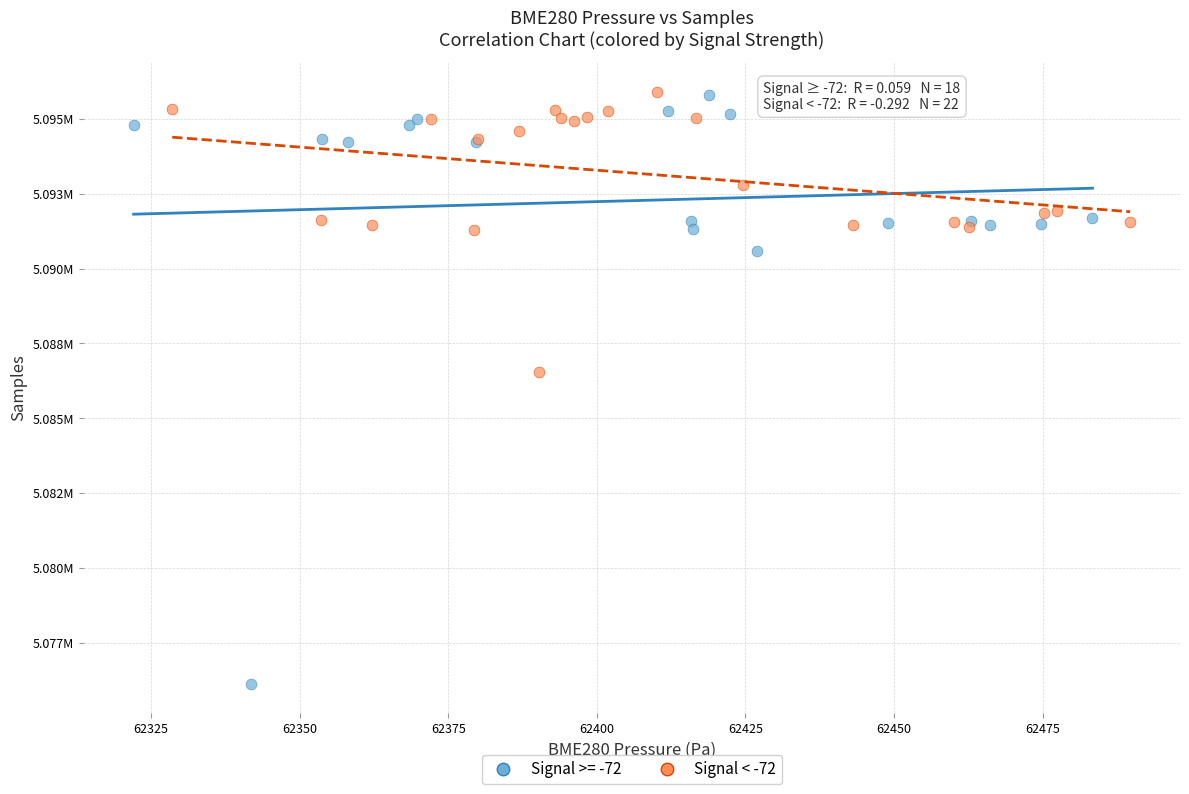

What are all the series names shown in the legend?

Signal >= -72, Signal < -72